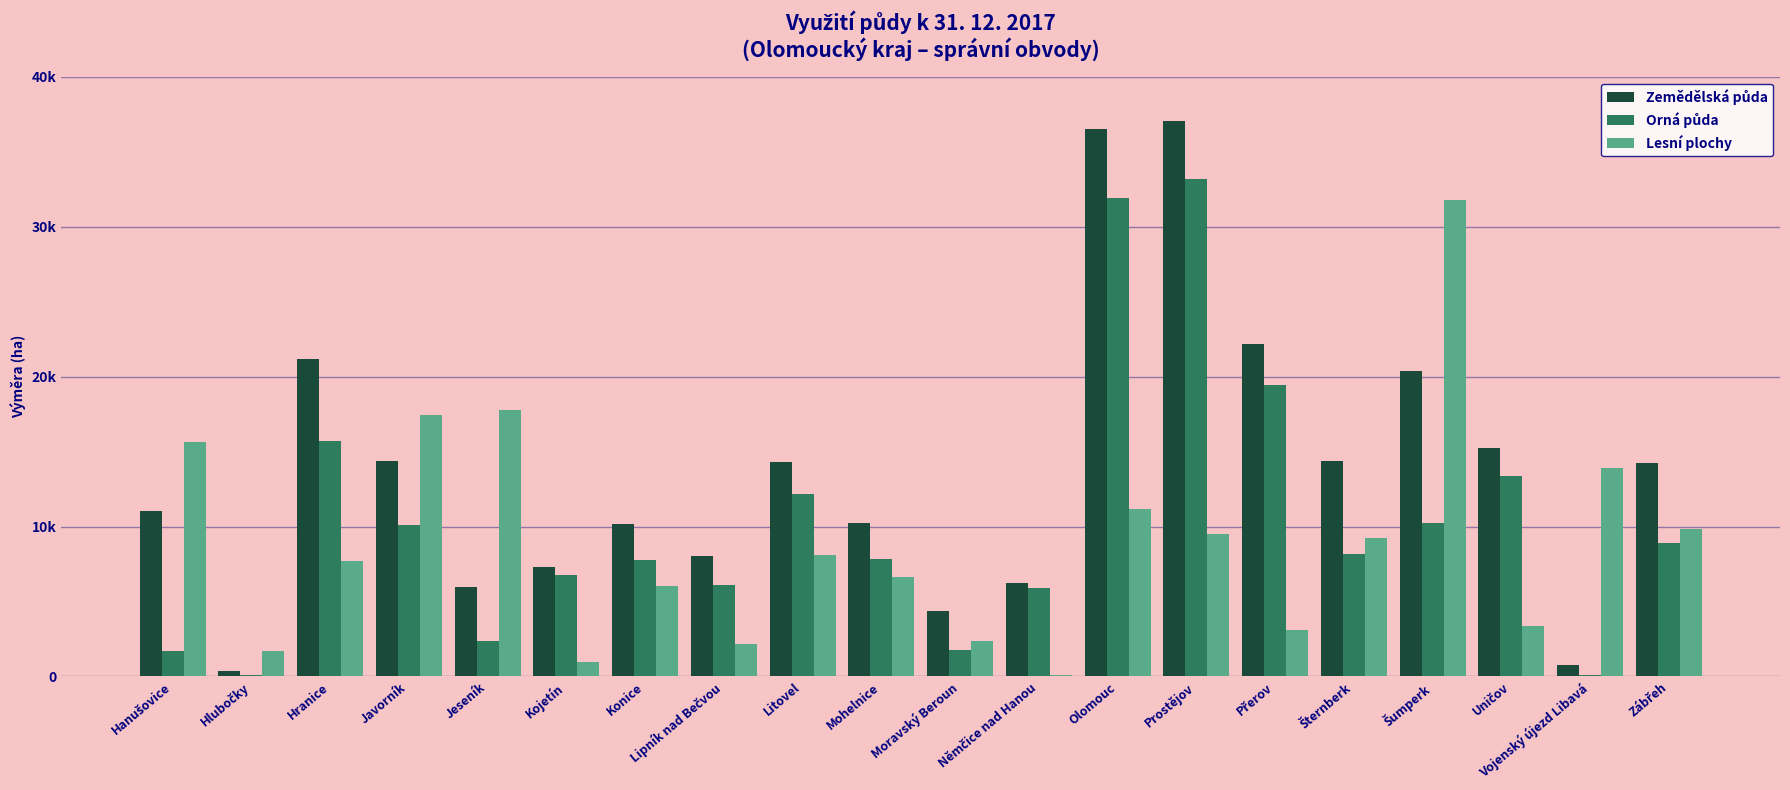

Rank the categories by Zemědělská půda value from lowest to highest.

Hlubočky, Vojenský újezd Libavá, Moravský Beroun, Jeseník, Němčice nad Hanou, Kojetín, Lipník nad Bečvou, Konice, Mohelnice, Hanušovice, Zábřeh, Litovel, Javorník, Šternberk, Uničov, Šumperk, Hranice, Přerov, Olomouc, Prostějov